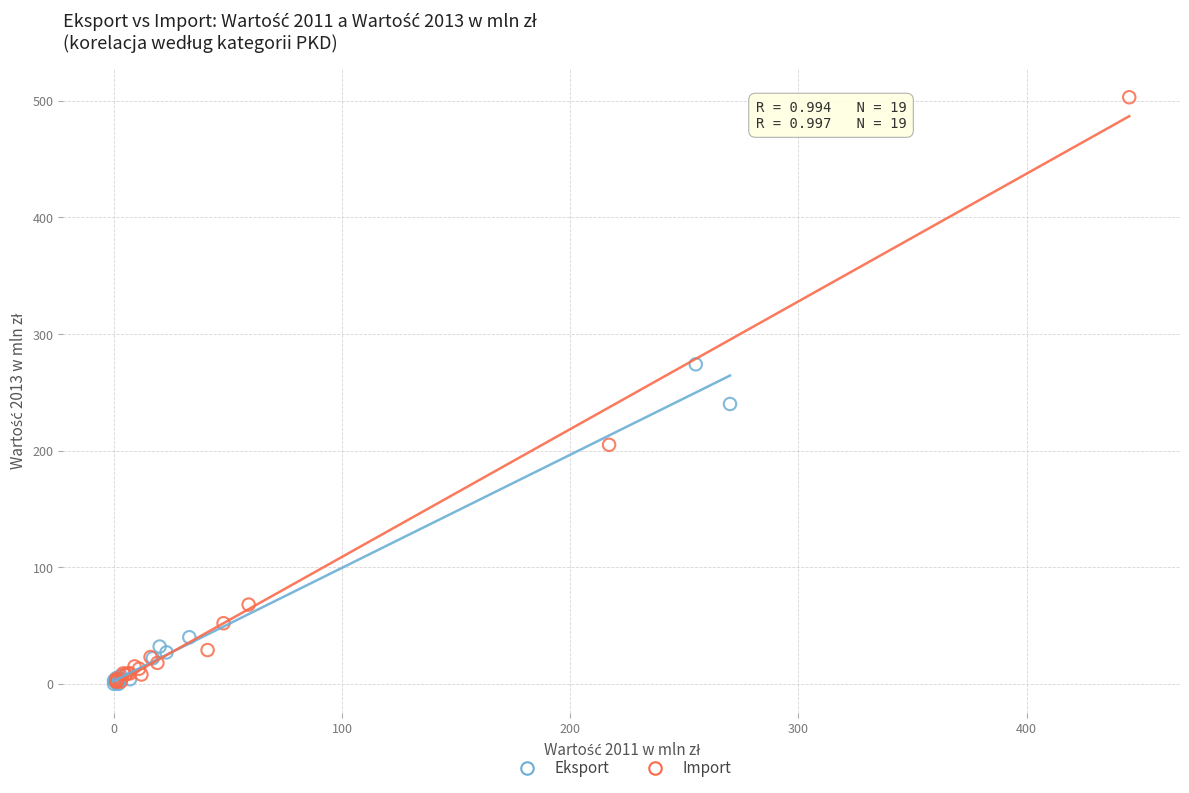

Which series reaches the maximum Y coordinate?

Import